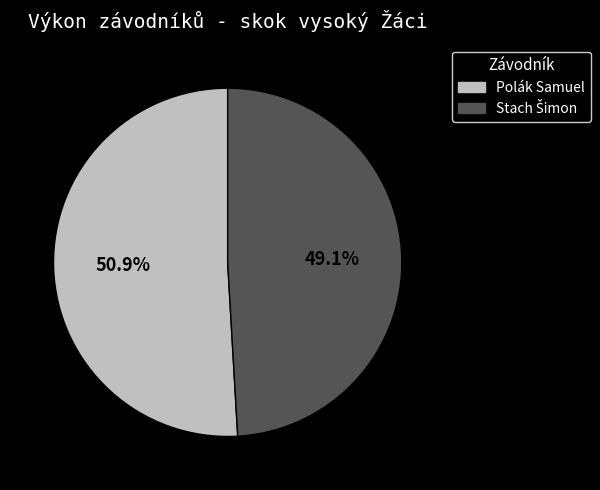

Which slice represents more than half of the pie?

Polák Samuel